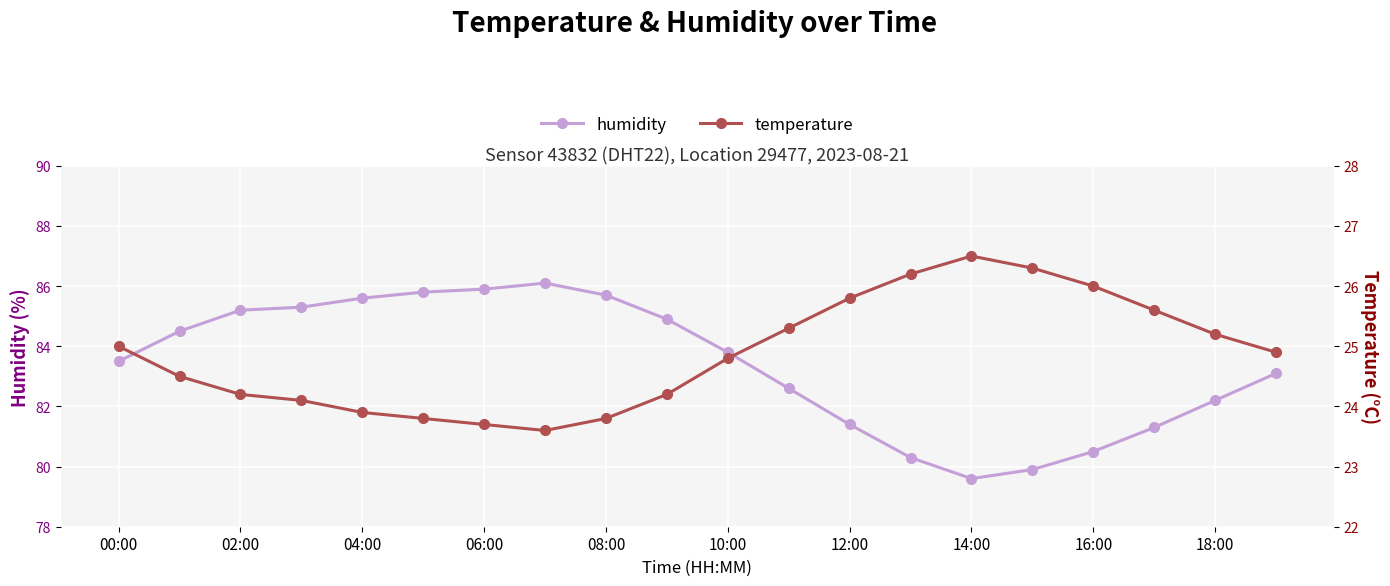

What is the minimum value for humidity?

79.6